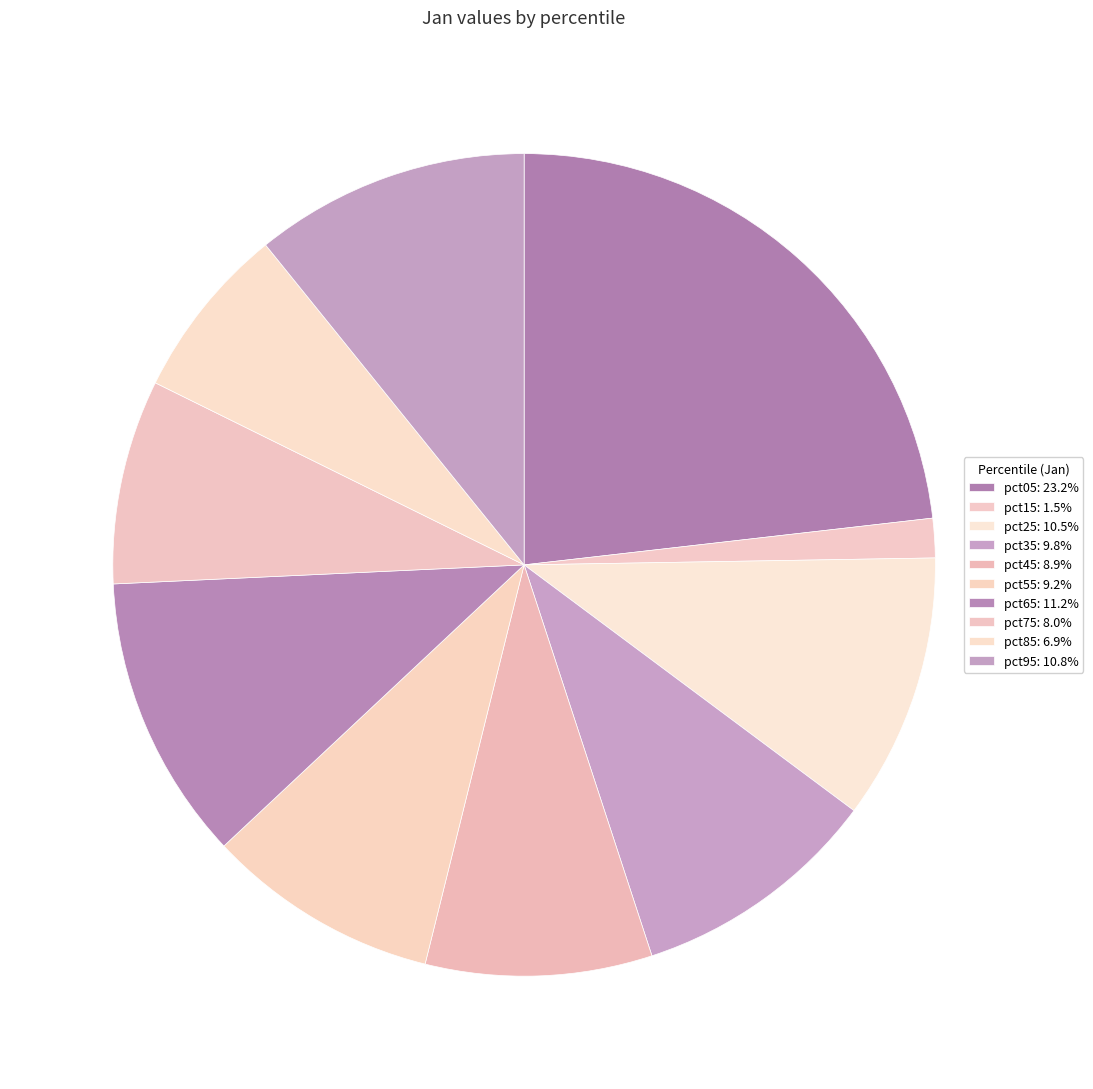

How many slices are in this pie chart?

10